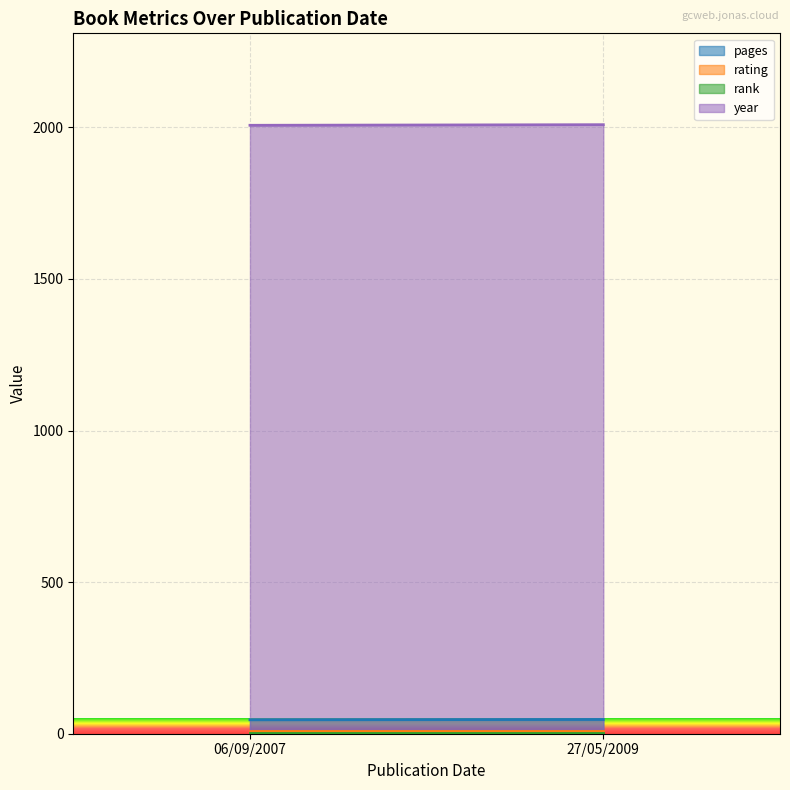

Which category has the highest value in the year series?

27/05/2009